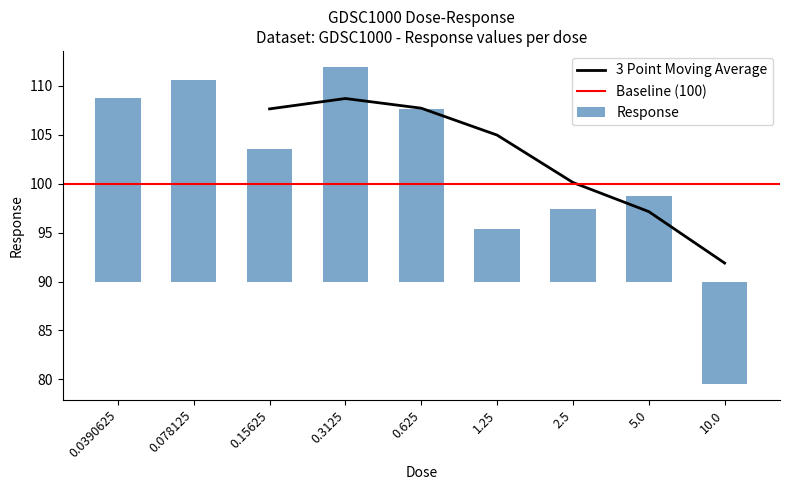

Count the number of categories in the chart.

9